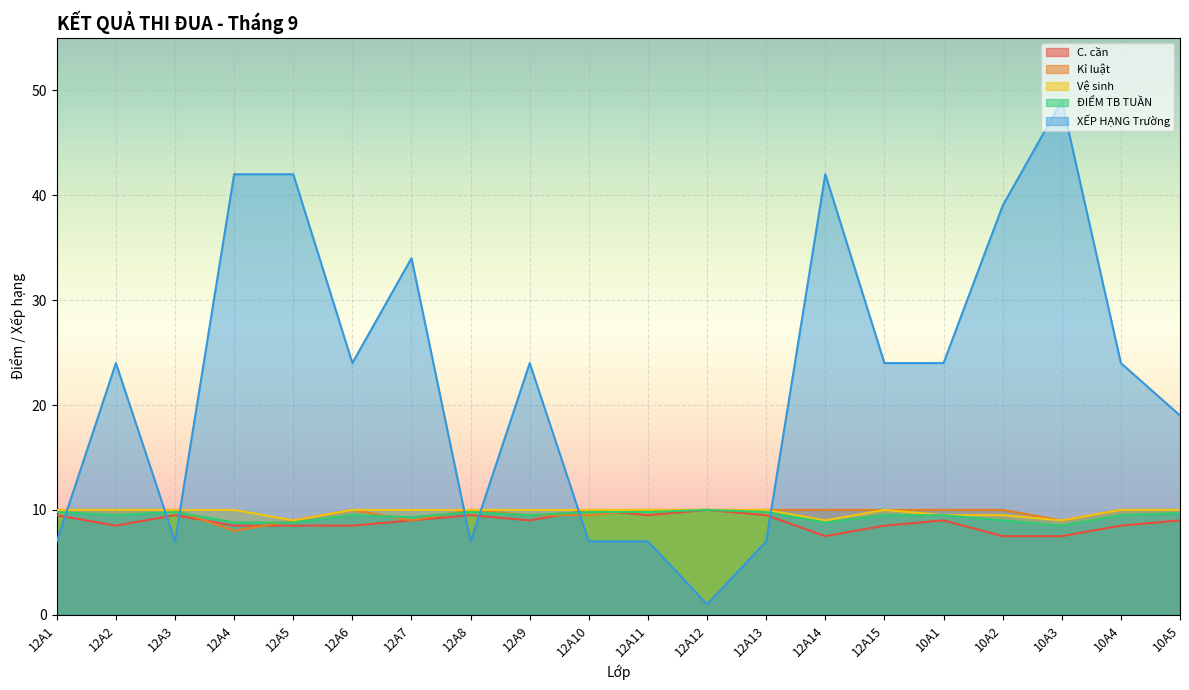

Which series has the widest spread of values?

XẾP HẠNG Trường